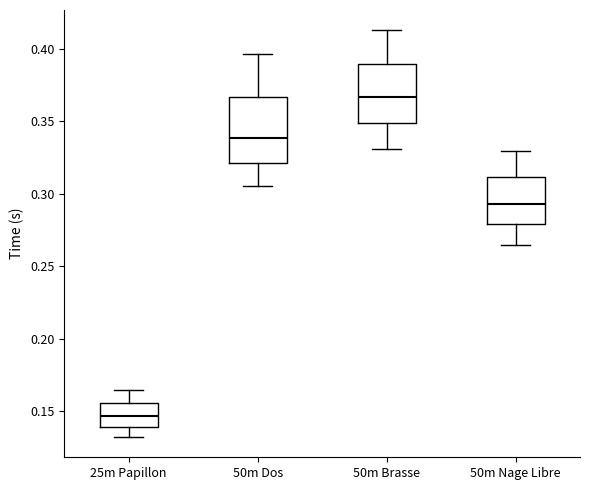

Where is the lower edge of the box for 50m Dos on the y-axis? The values are not printed on the chart, so give them approximately, as read against the axis.

0.320